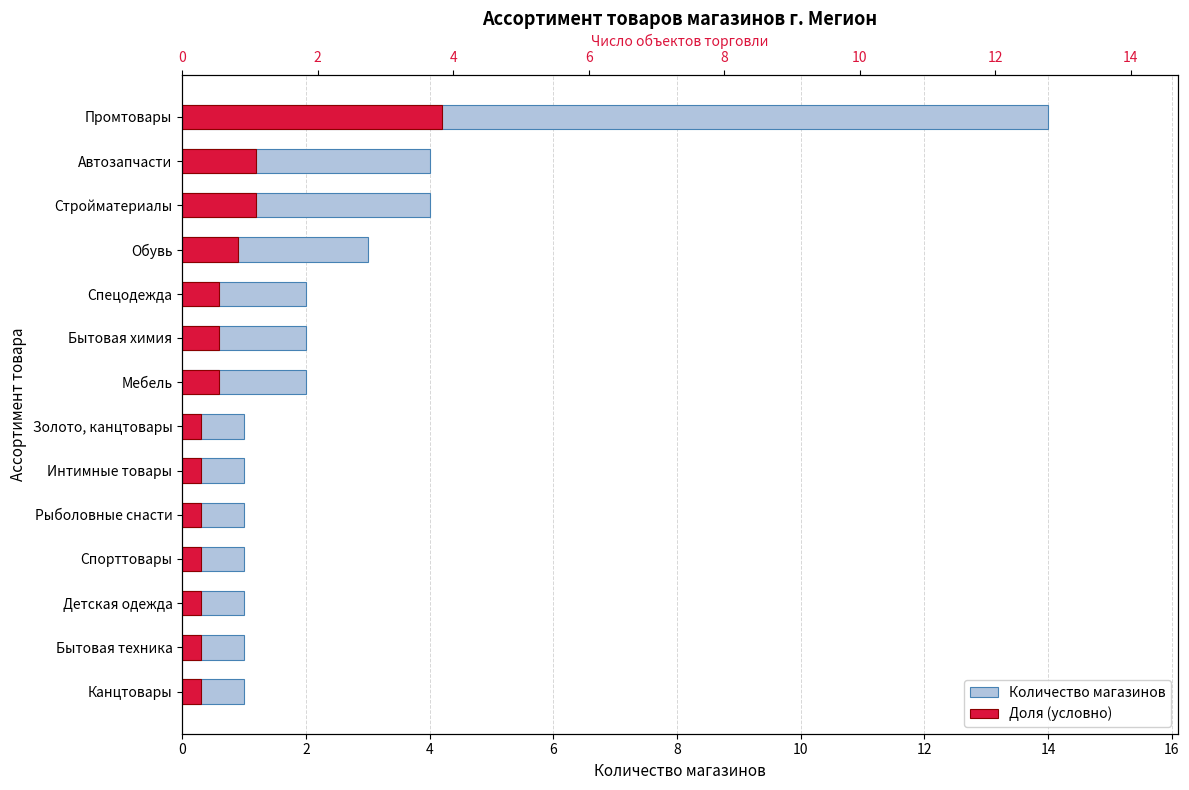

What is the sum of the Количество магазинов values at Мебель and Спорттовары?

3.0